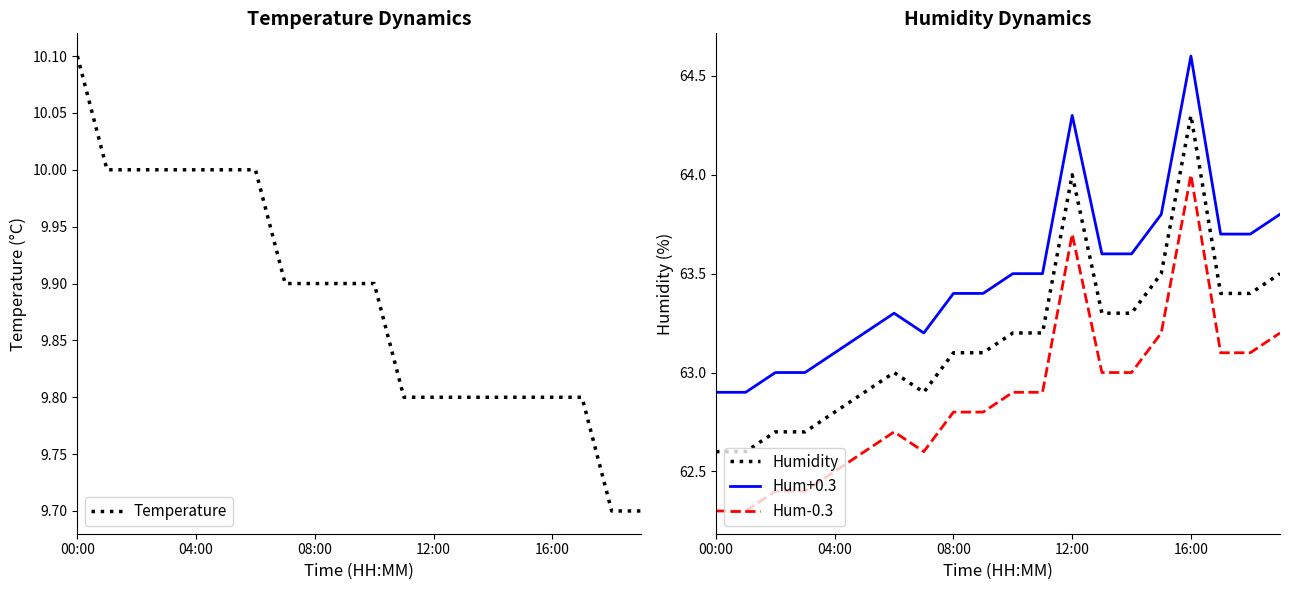

How many lines are shown in the chart?

4